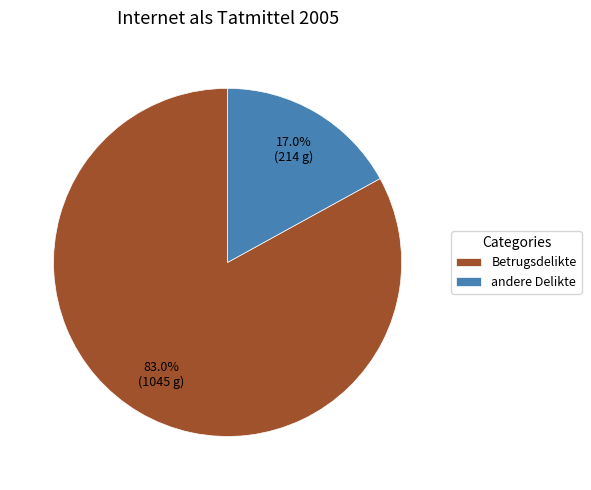

How many segments does this pie chart have?

2